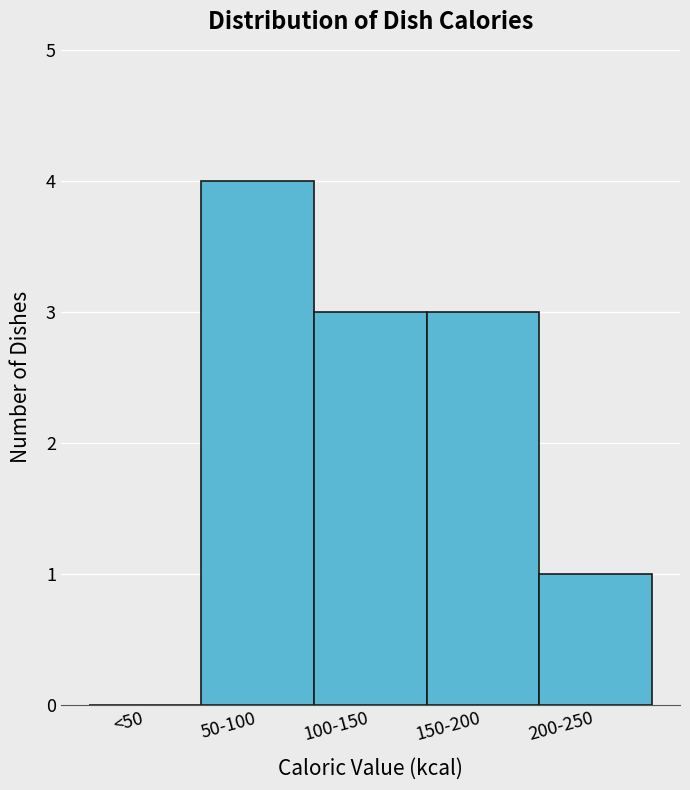

Reading right to left, transcribe all the data shown in this chart.

200-250=1	150-200=3	100-150=3	50-100=4	<50=0